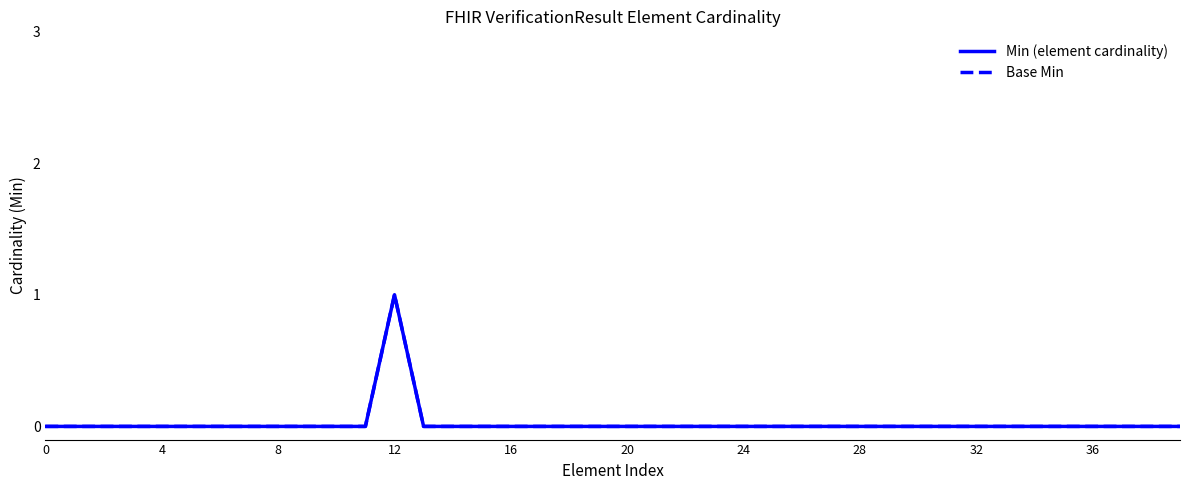

Does the chart have visible grid lines?

No